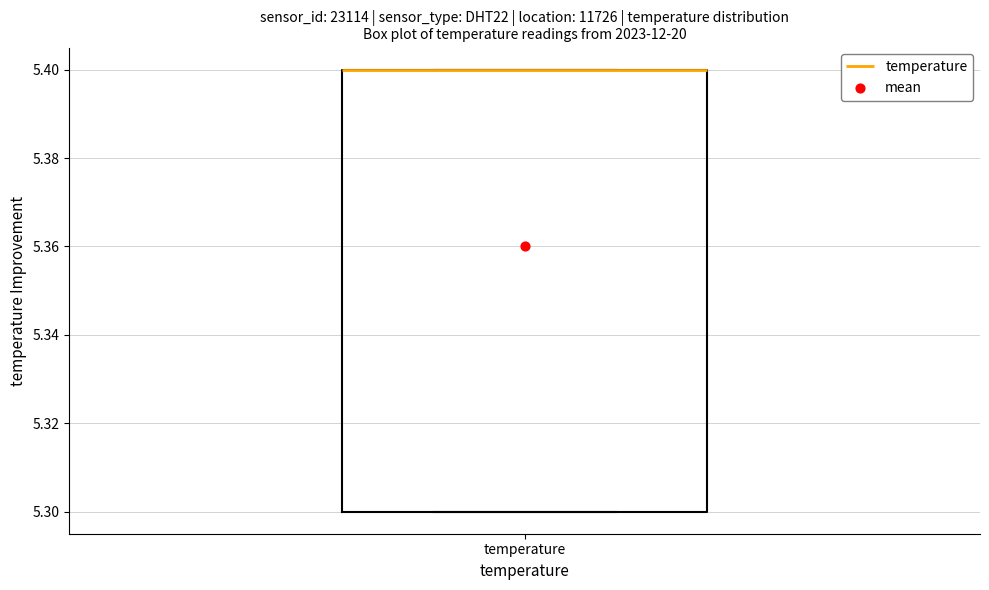

Where is the lower edge of the box for temperature on the y-axis? The values are not printed on the chart, so give them approximately, as read against the axis.

5.3